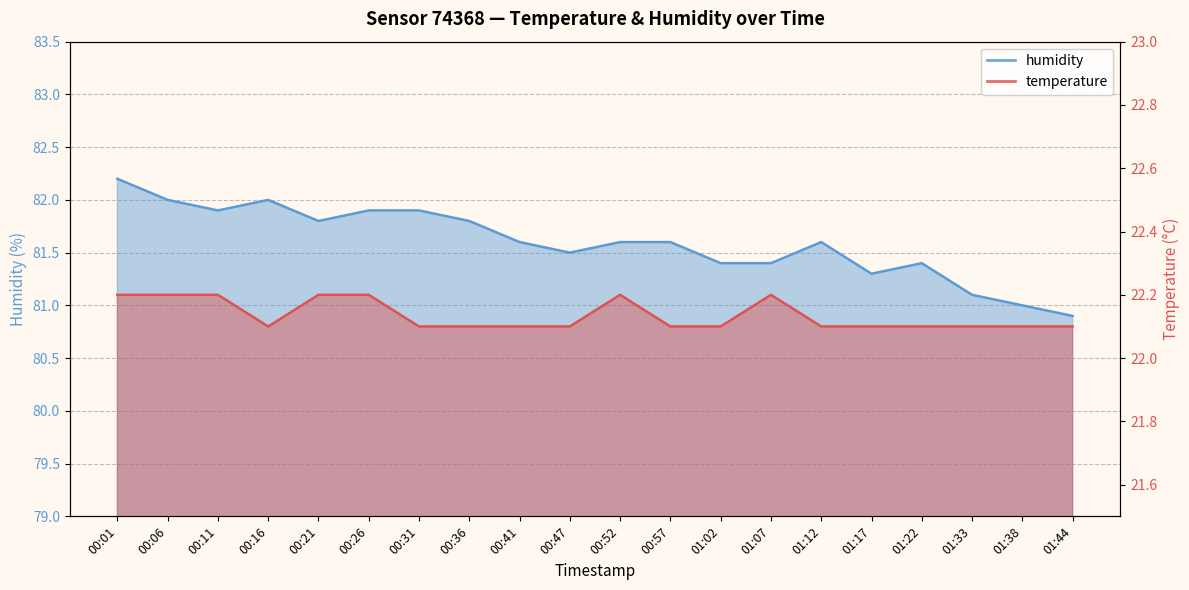

True or false: temperature has more than 1 points higher than both neighbors.

True